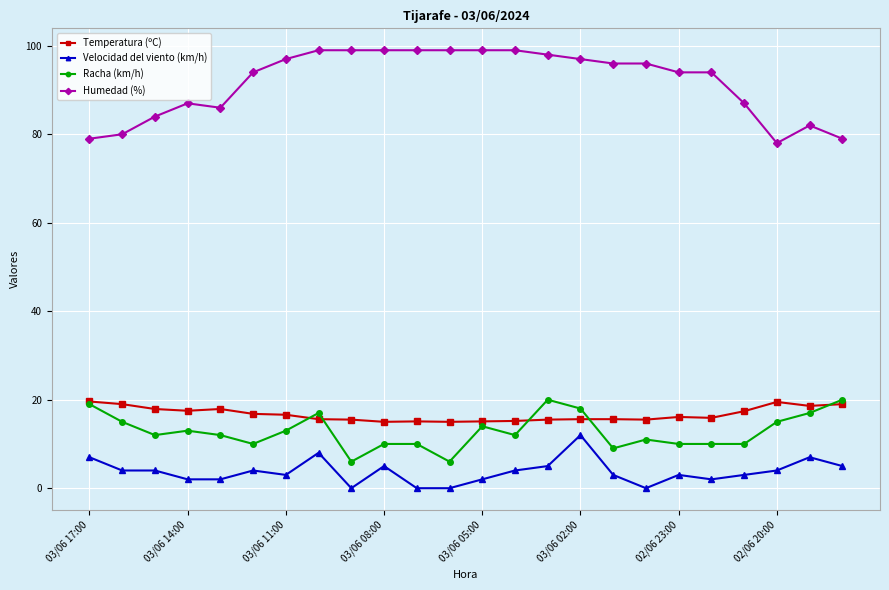

How many distinct data groups are displayed?

4